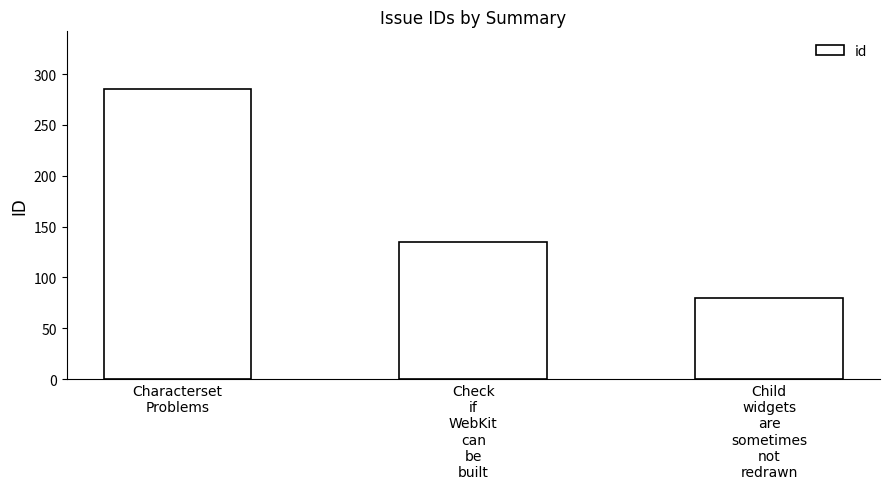

List the labels in order of value, largest first.

Characterset
Problems, Check
if
WebKit
can
be
built, Child
widgets
are
sometimes
not
redrawn